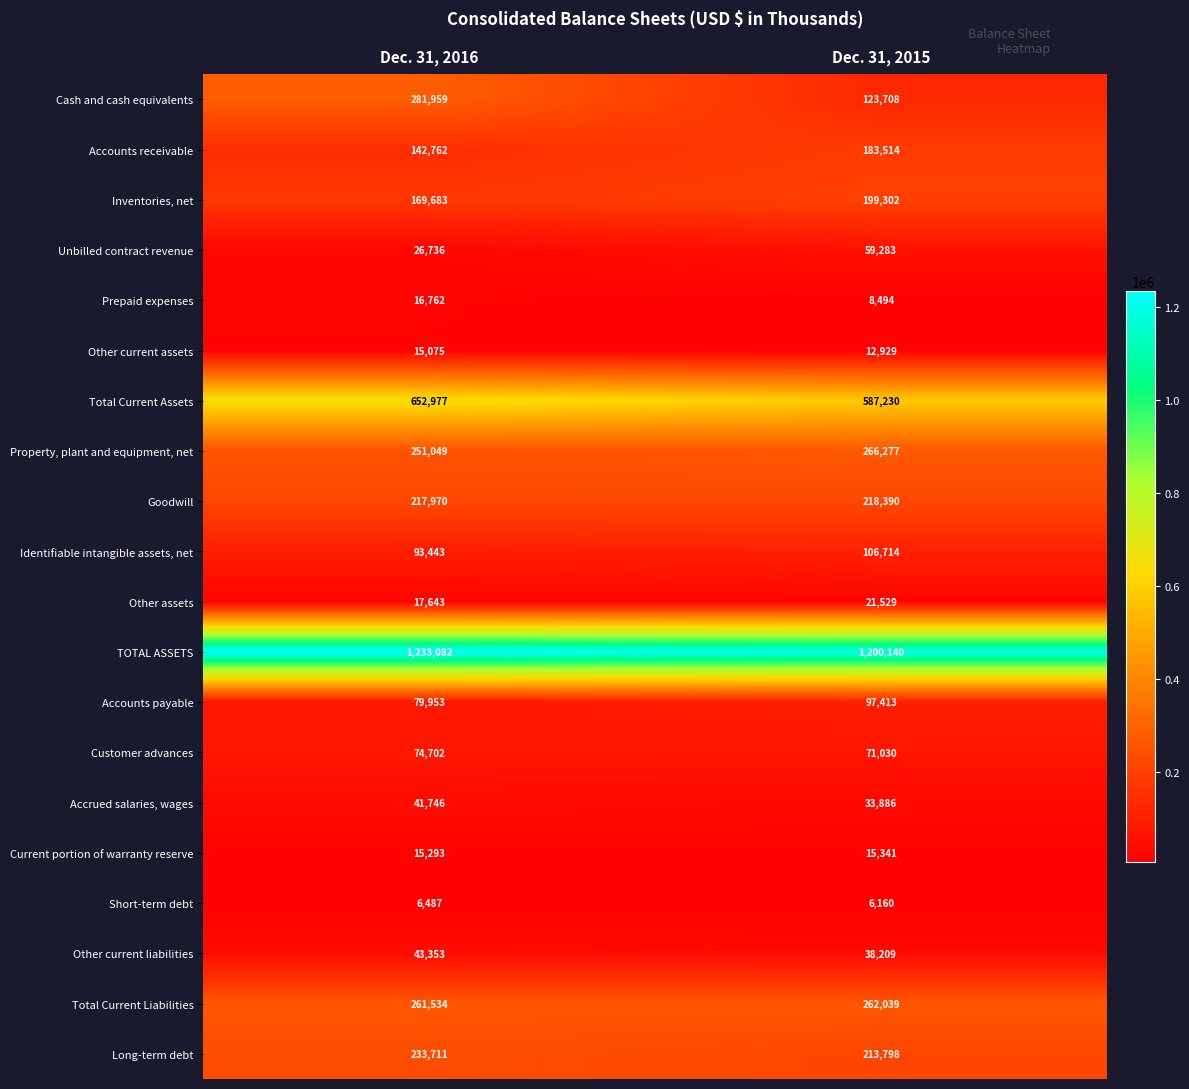

What is the maximum value shown in the chart?

1233082